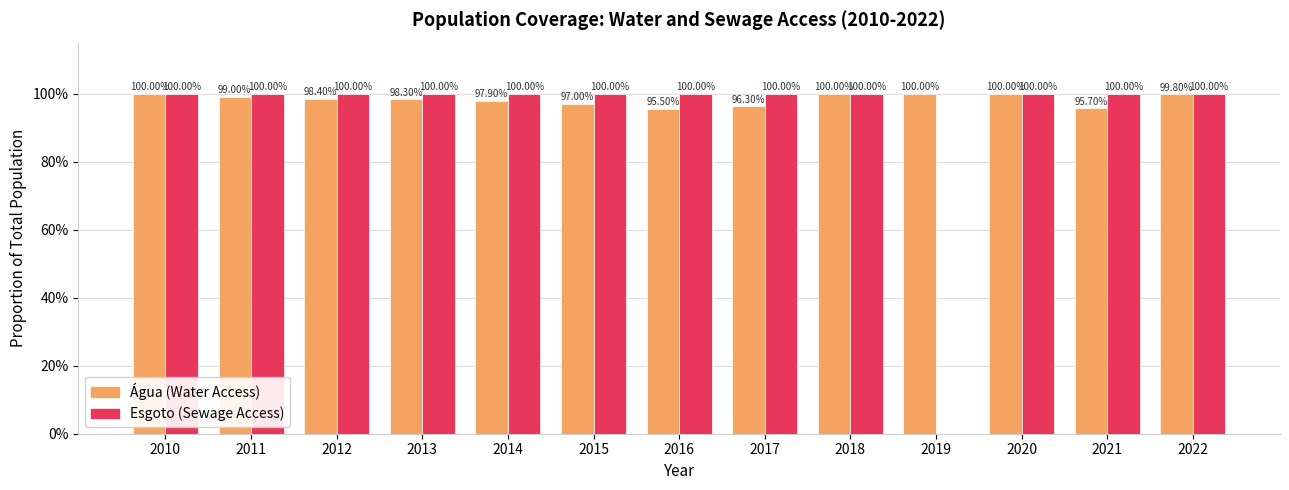

Reading right to left, list all the values displayed in this chart.

Parcela da população total que mora em água (col_1): 2022=1.0	2021=1.0	2020=1.0	2019=1.0	2018=1.0	2017=1.0	2016=1.0	2015=1.0	2014=1.0	2013=1.0	2012=1.0	2011=1.0	2010=1.0
Parcela da população total que mora em esgoto (col_2): 2022=1.0	2021=1.0	2020=1.0	2019=0.0	2018=1.0	2017=1.0	2016=1.0	2015=1.0	2014=1.0	2013=1.0	2012=1.0	2011=1.0	2010=1.0